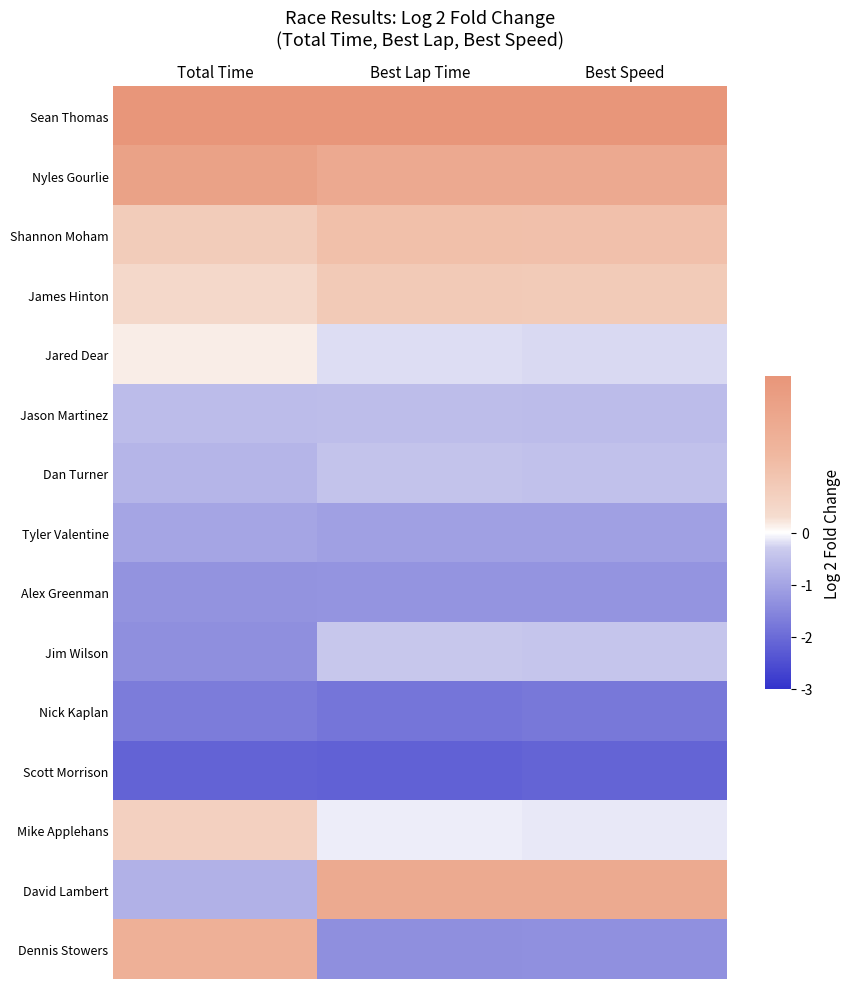

What is the smallest value displayed?

-2.2